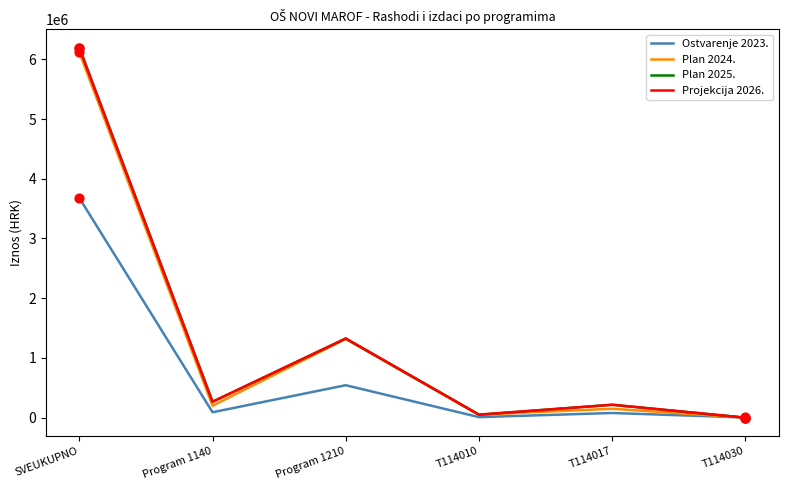

At how many categories does at least one series exceed 4991591?

1